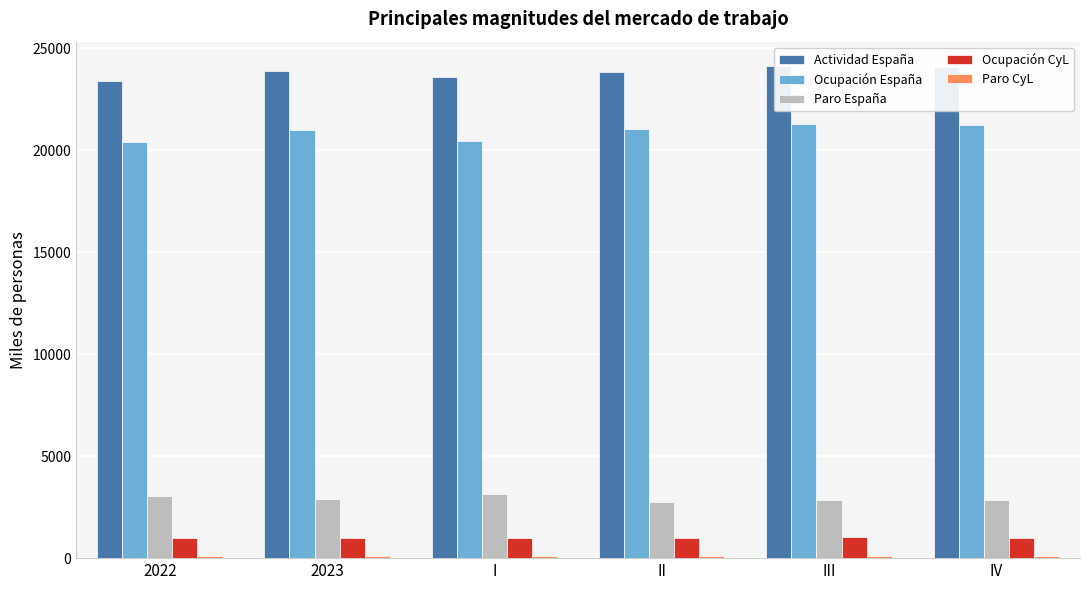

What position from the right is IV?

1